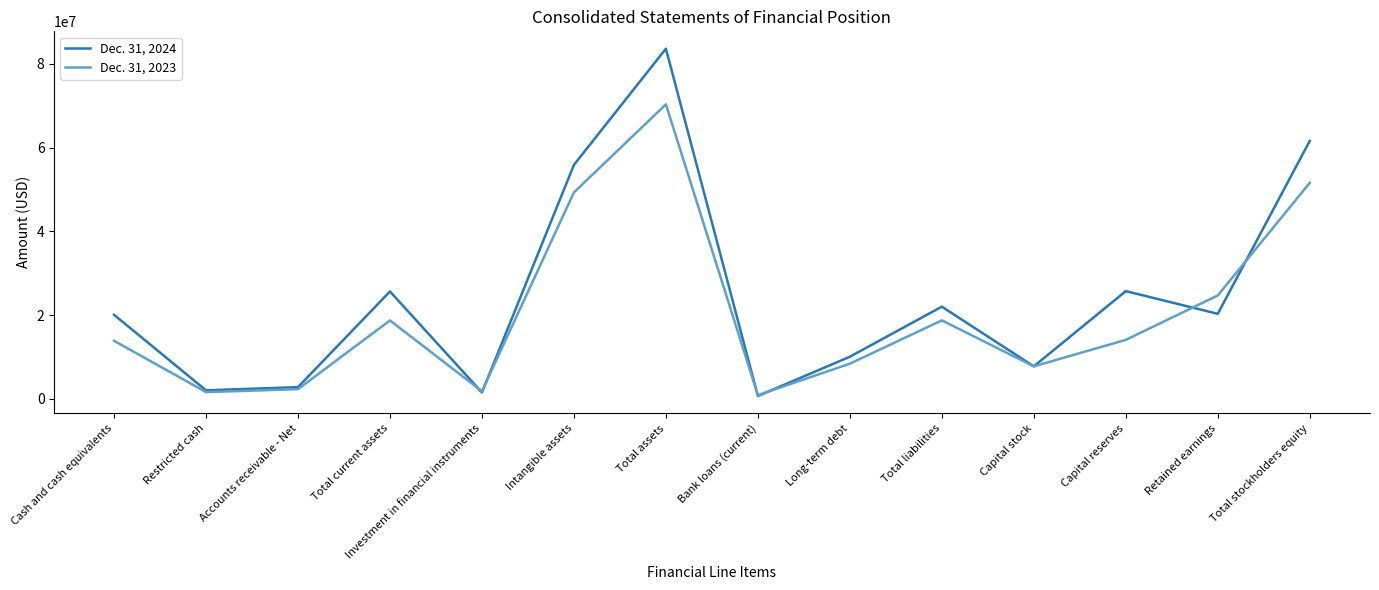

What is the total value across all series at Long-term debt?

18468272